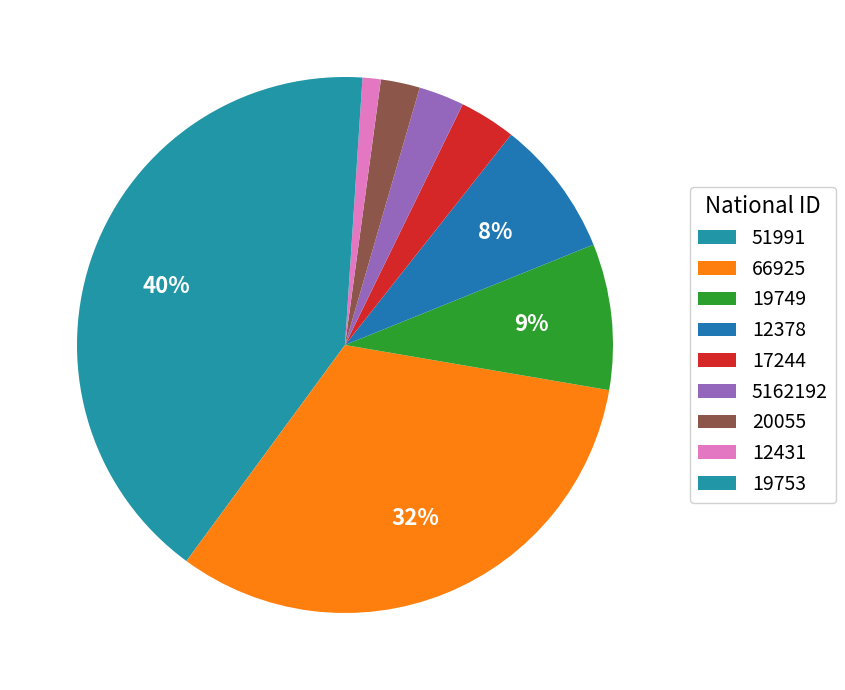

Does 19749 represent more than half of the total?

No